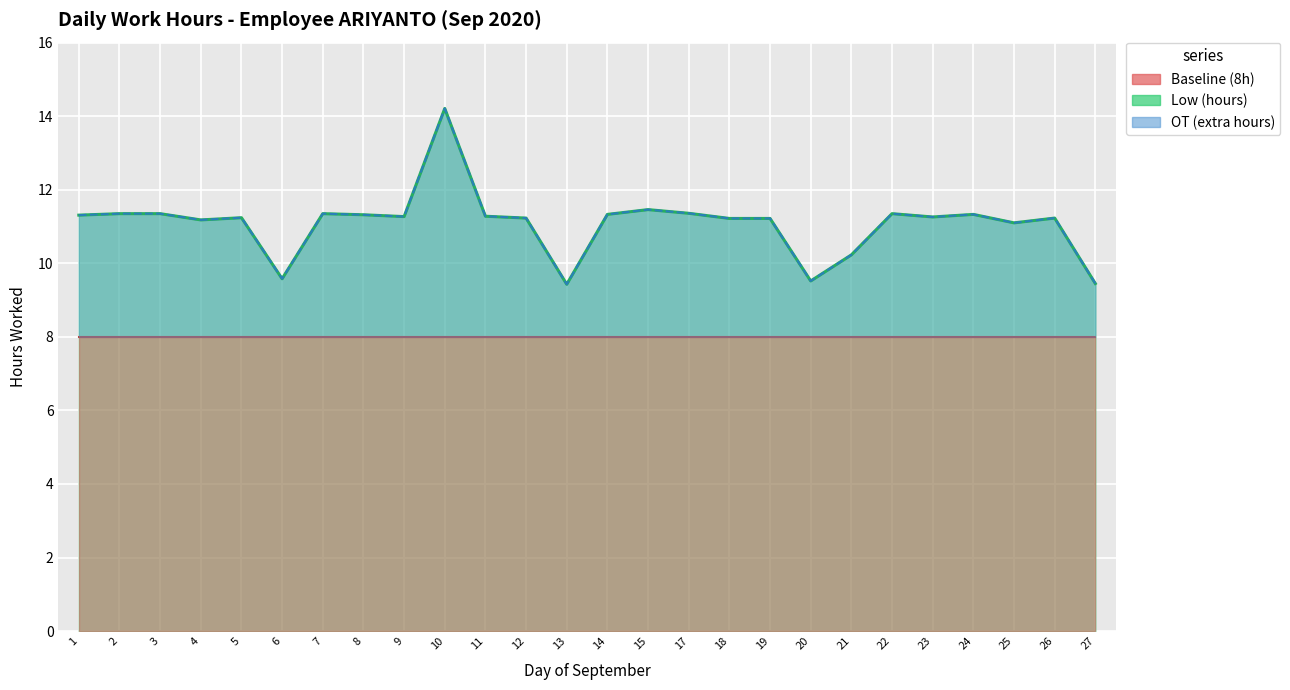

How many data points in OT (extra hours) are above 11?

21